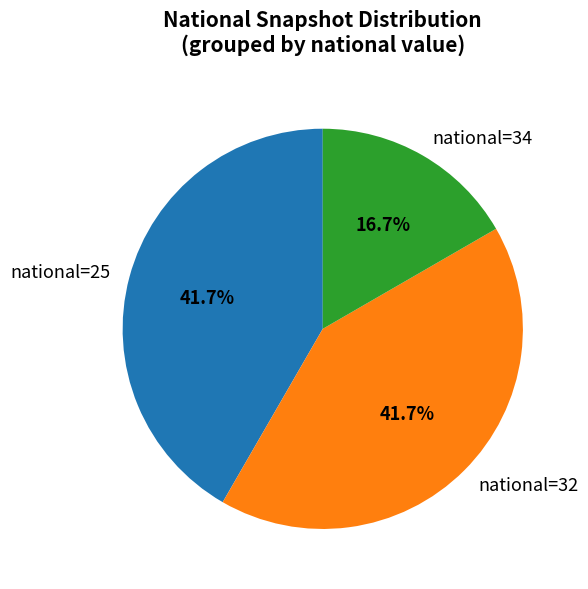

Approximately how many times larger is the value at national=32 compared to national=34?

2.5